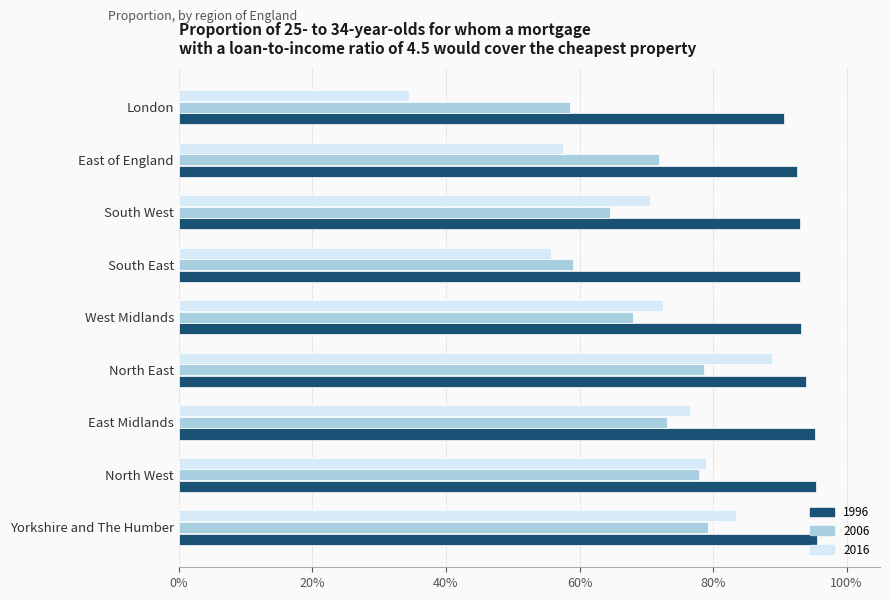

What is the smallest value displayed?

0.3